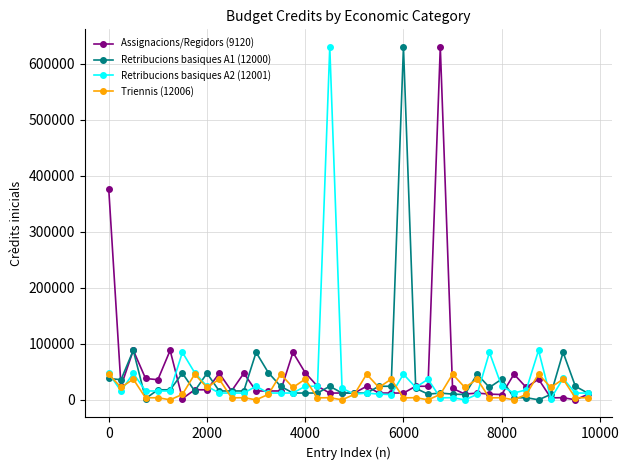

True or false: Retribucions basiques A2 (12001) has more than 0 points higher than both neighbors.

True